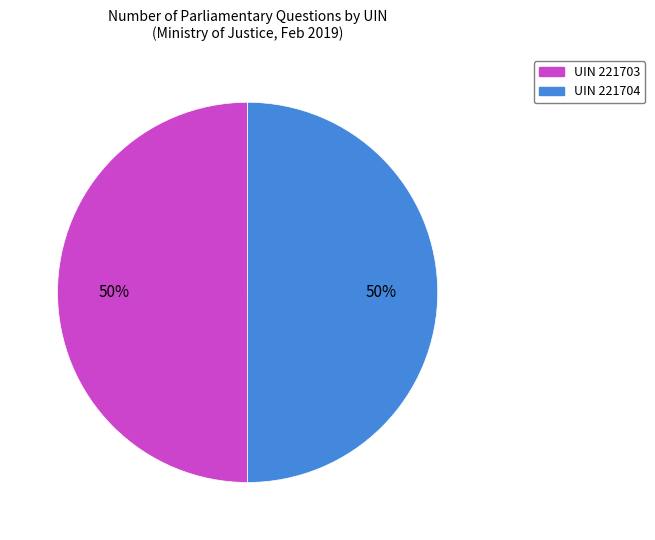

To the nearest percent, what is the average slice percentage?

50%